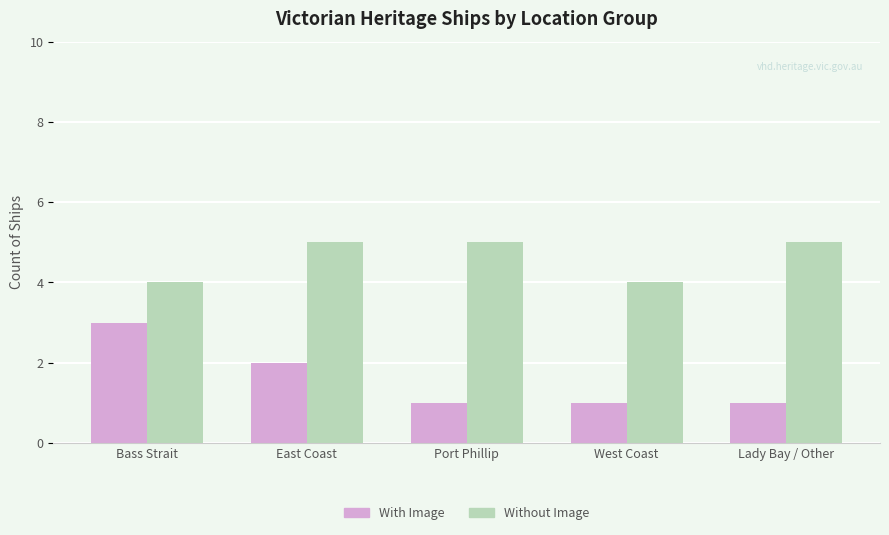

How many data points does each series have?

5